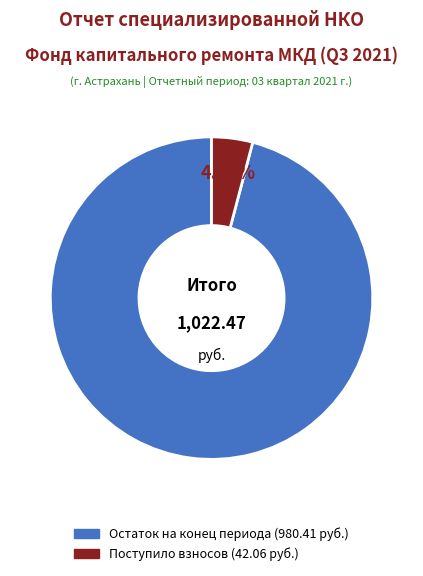

How many segments does this pie chart have?

2